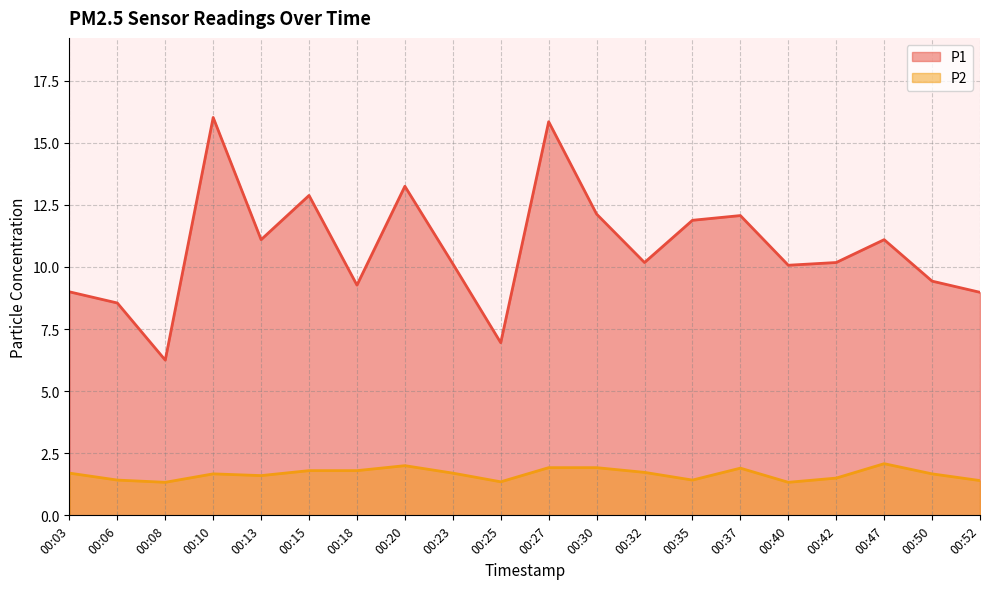

True or false: P1 and P2 cross at least once.

False